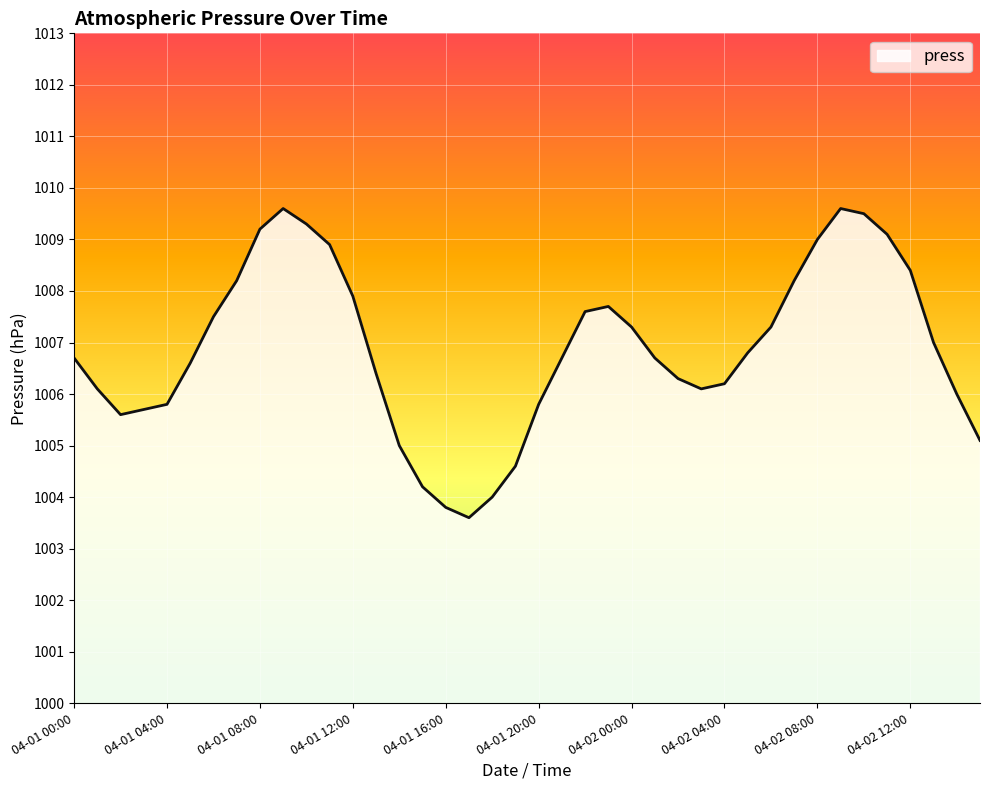

What is the difference between the maximum and minimum values?

6.0